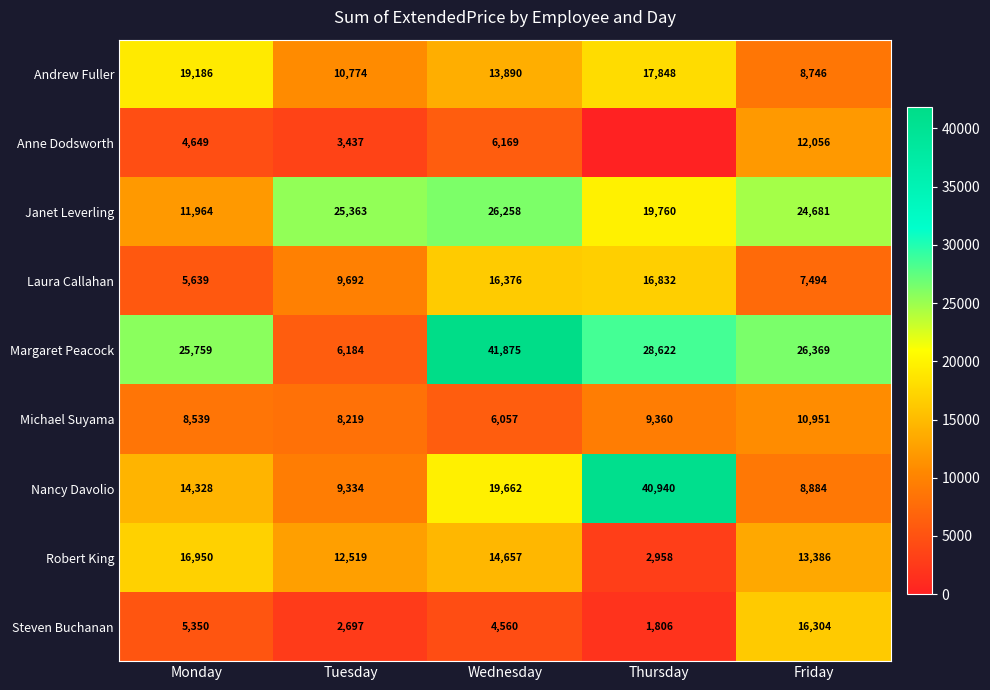

At Tuesday, list the series in order from smallest to largest.

Steven Buchanan, Anne Dodsworth, Margaret Peacock, Michael Suyama, Nancy Davolio, Laura Callahan, Andrew Fuller, Robert King, Janet Leverling